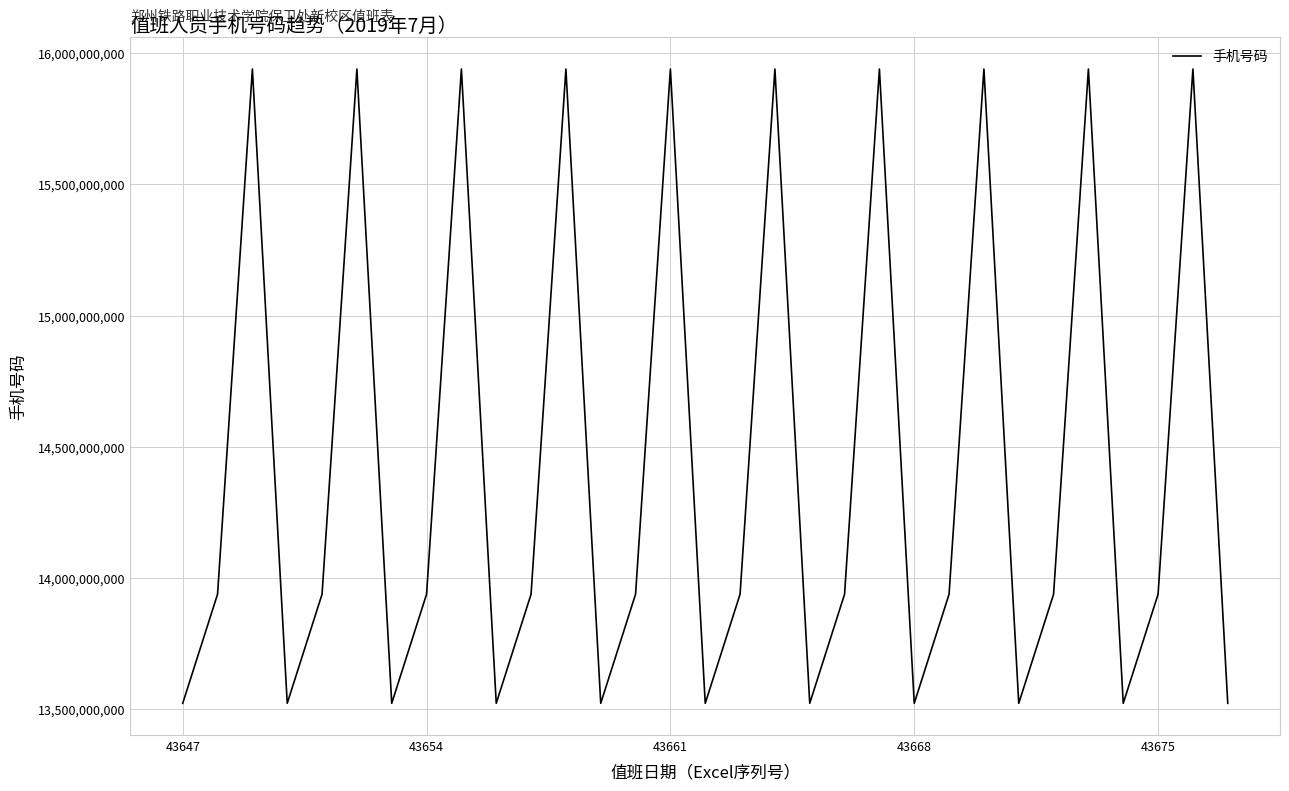

What is the difference between the maximum and minimum values?

2415211870